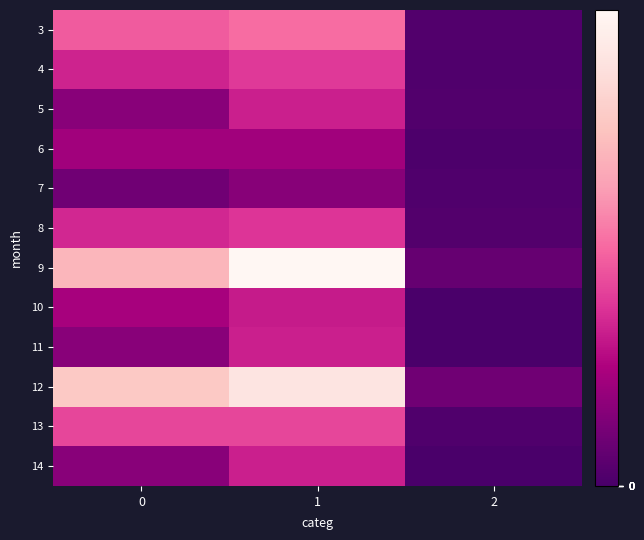

What is the maximum value shown in the chart?

342.0